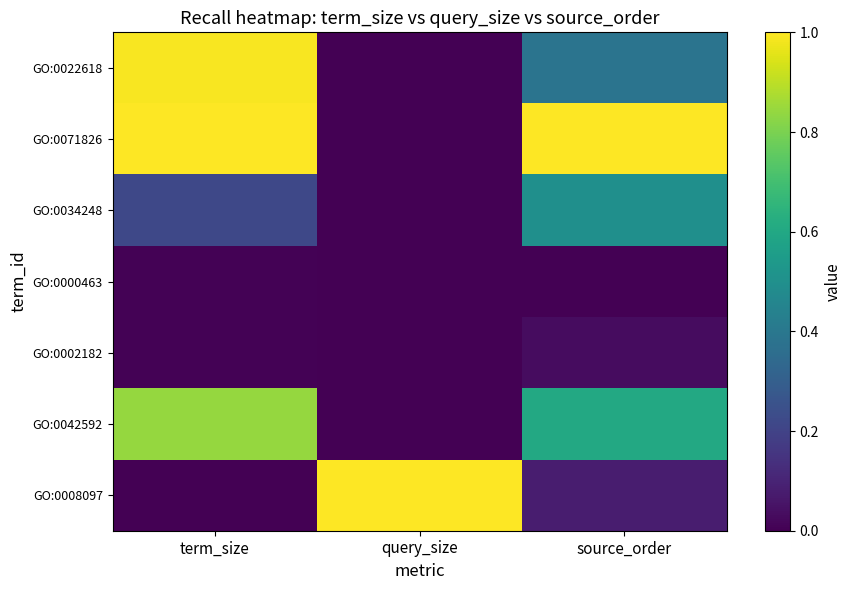

At how many categories does at least one series exceed 0?

3